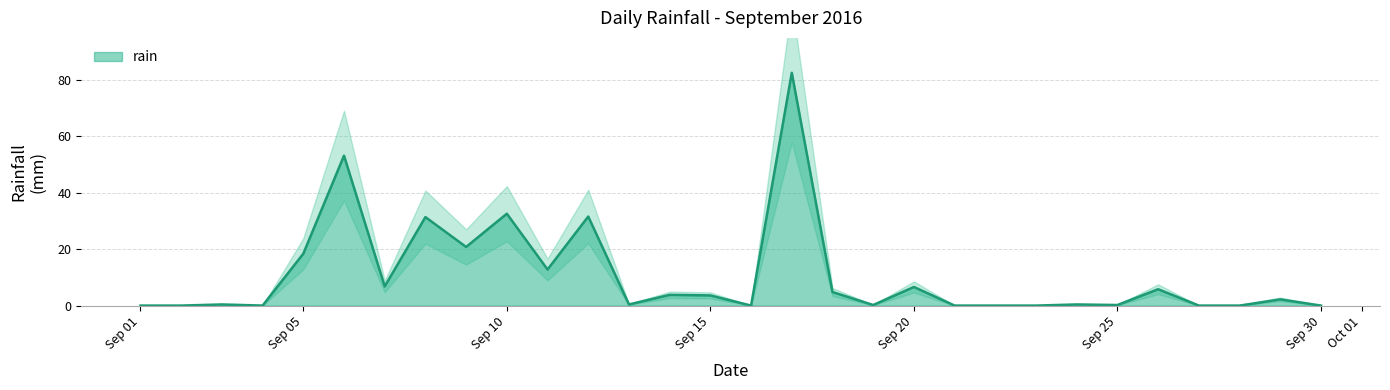

List the labels in order of value, smallest first.

2016-09-01, 2016-09-02, 2016-09-04, 2016-09-16, 2016-09-21, 2016-09-22, 2016-09-23, 2016-09-27, 2016-09-28, 2016-09-30, 2016-09-19, 2016-09-25, 2016-09-03, 2016-09-13, 2016-09-24, 2016-09-29, 2016-09-15, 2016-09-14, 2016-09-18, 2016-09-26, 2016-09-20, 2016-09-07, 2016-09-11, 2016-09-05, 2016-09-09, 2016-09-08, 2016-09-12, 2016-09-10, 2016-09-06, 2016-09-17